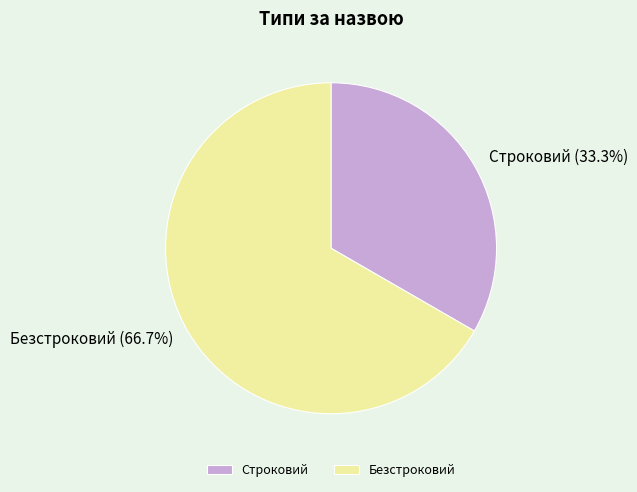

To the nearest percent, what portion does Строковий represent?

33%